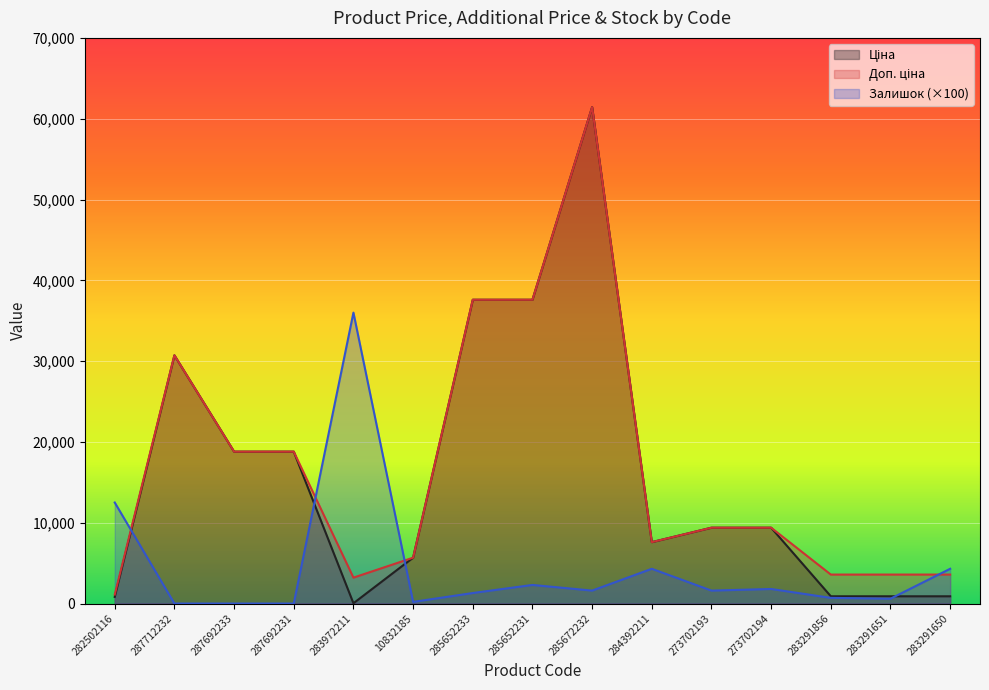

How many values in Залишок are above zero?

12